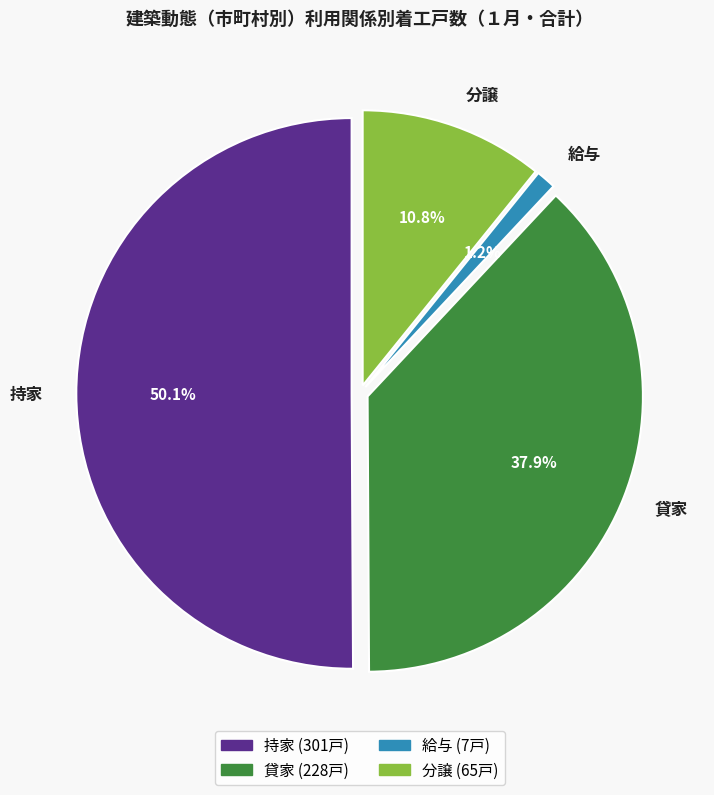

Is 給与 the majority of the pie?

No